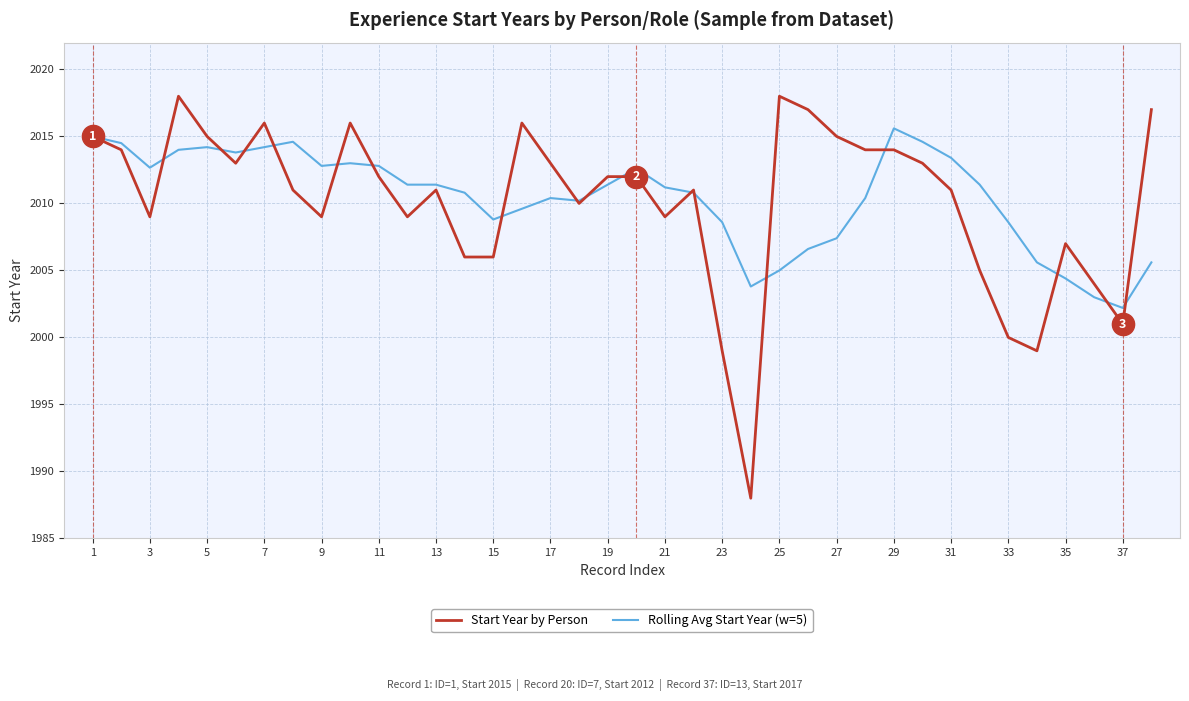

What is the smallest value displayed?

1988.0